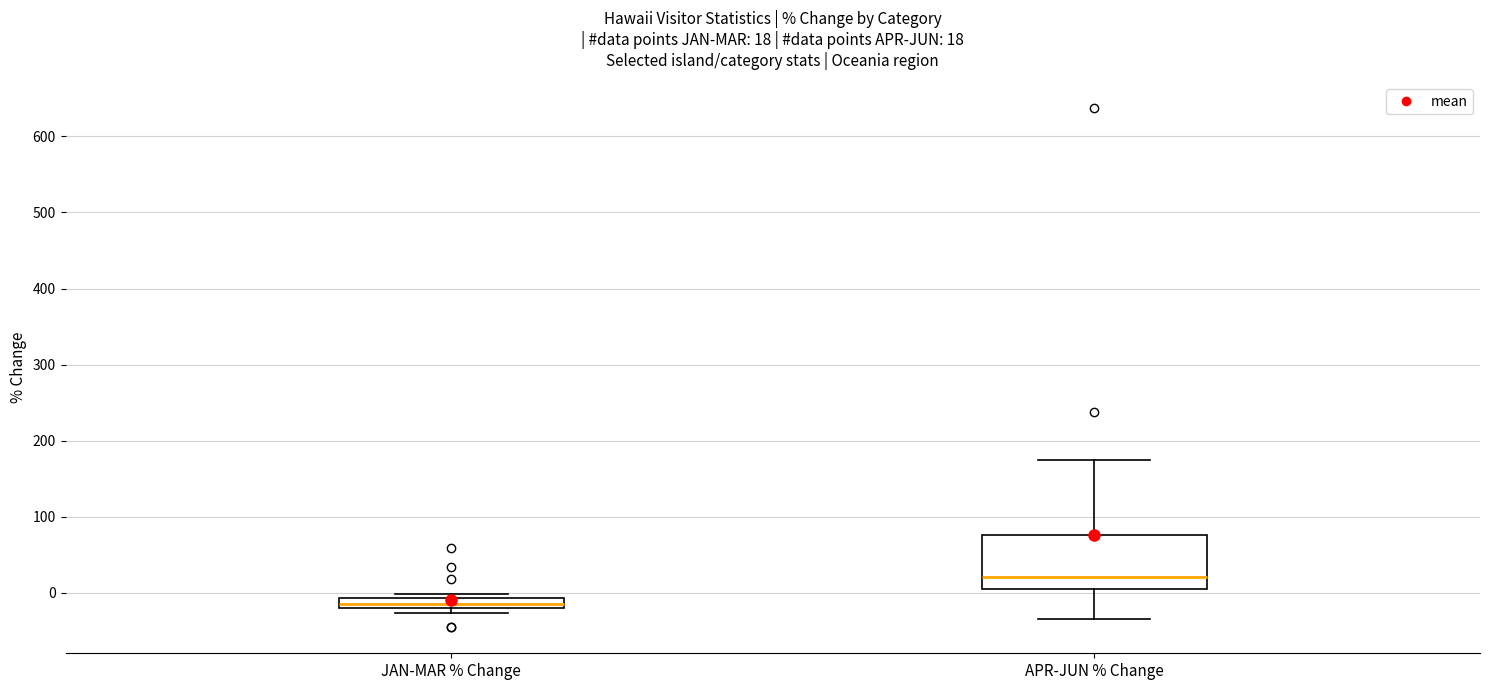

Which box is the tallest, from its lower edge to its upper edge?

APR-JUN % Change